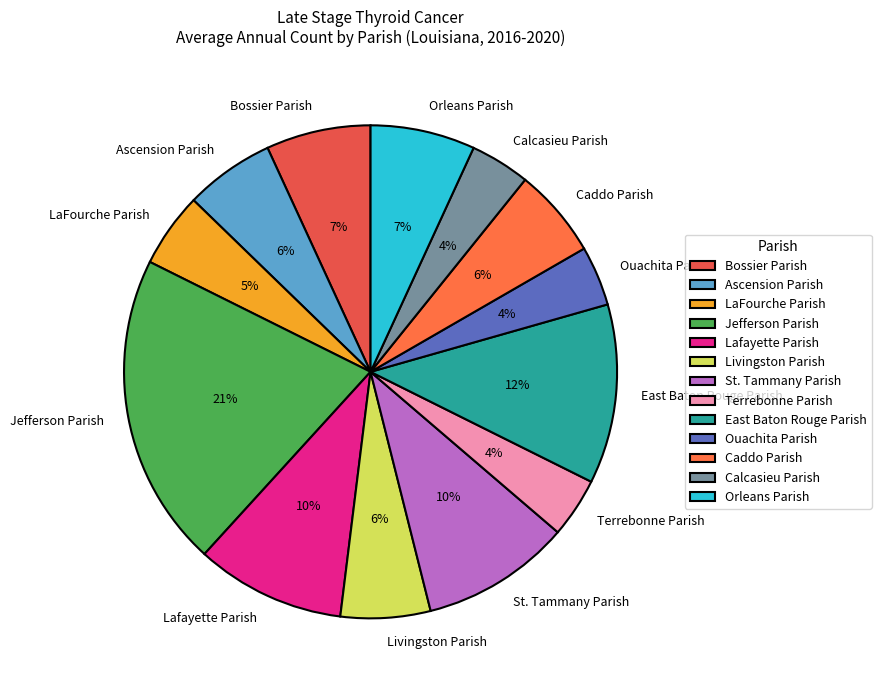

Is Ouachita Parish the majority of the pie?

No